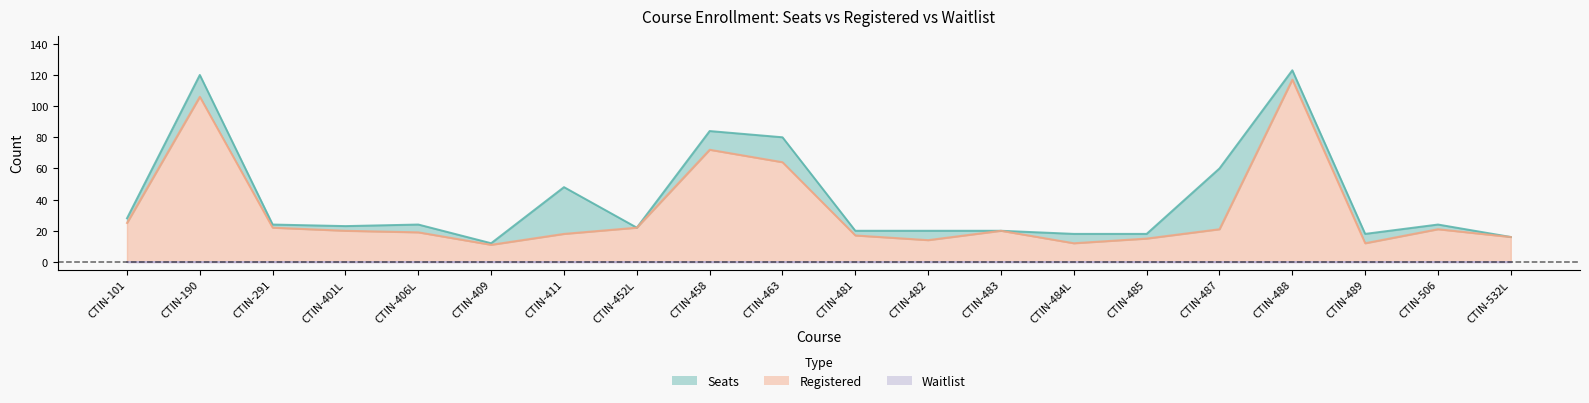

What is the average value of the Registered series?

32